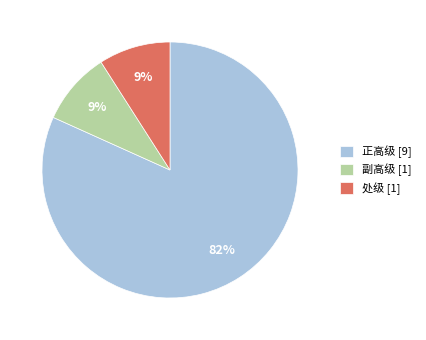

Which slice is the largest?

正高级 [9]